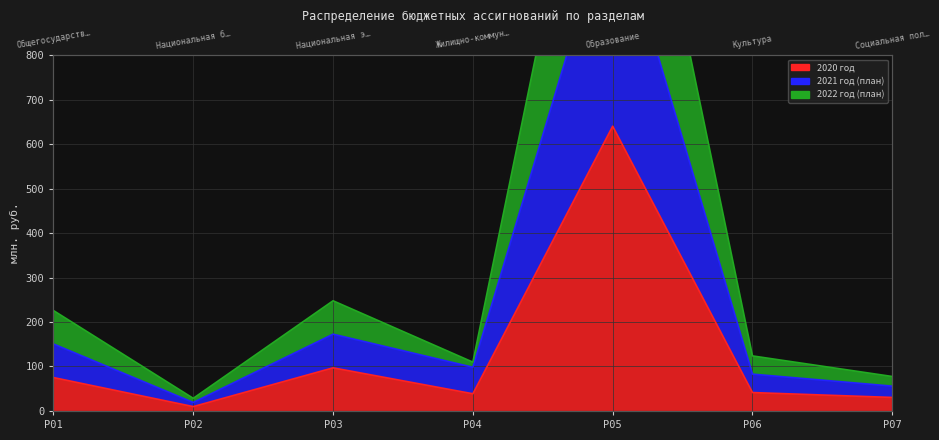

What position from the left is Жилищно-коммунальное хозяйство?

4